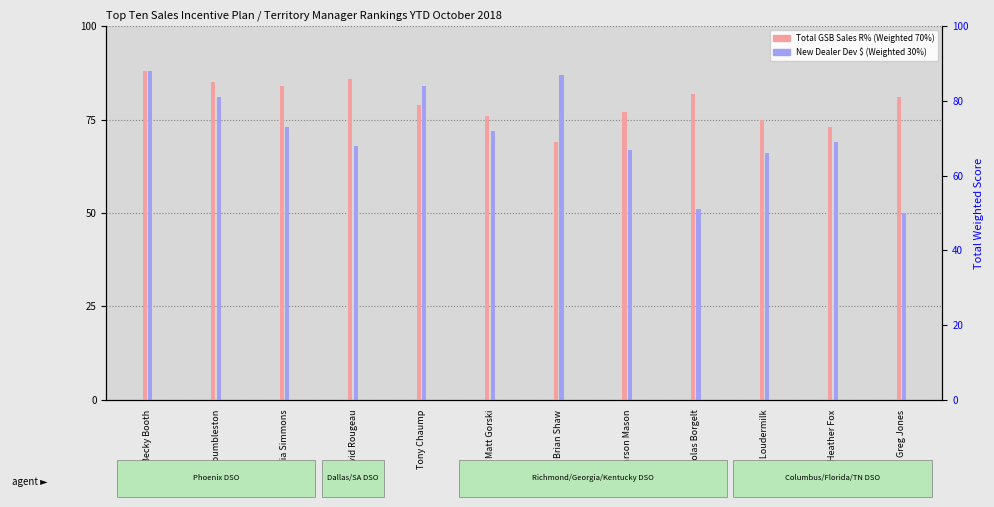

What value does the Total GSB Sales R% (Weighted 70%) series have at Becky Booth, to the nearest 10?

90